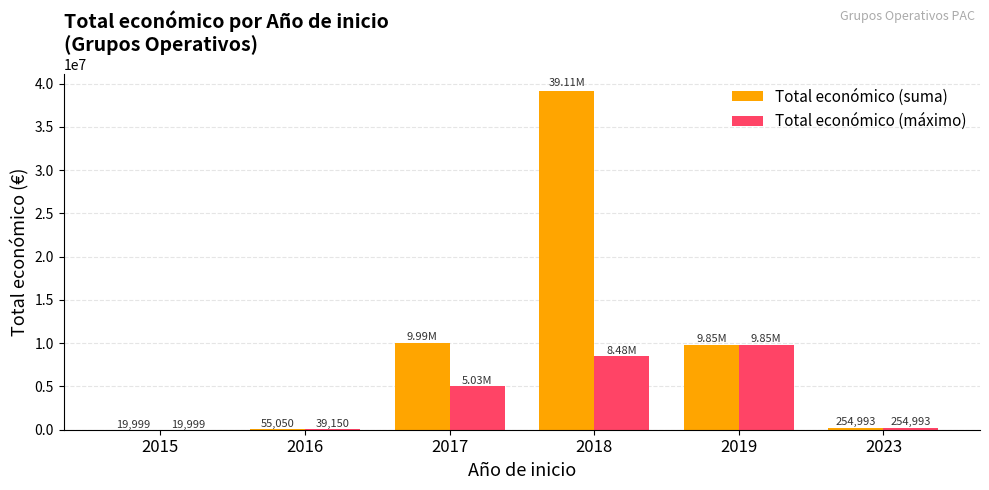

Which label corresponds to the largest value in the chart?

2018